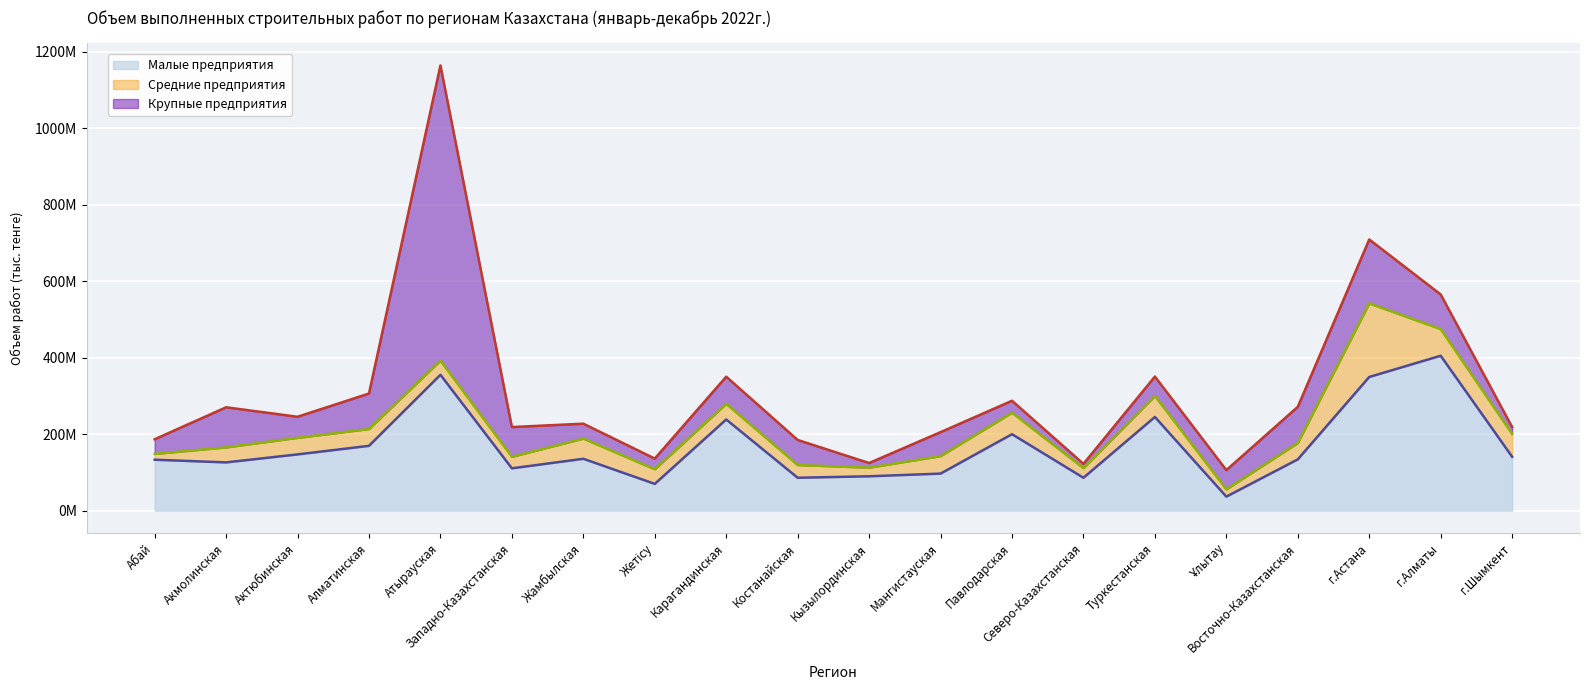

Is it true that Средние предприятия equals 40865177 at Карагандинская?

True